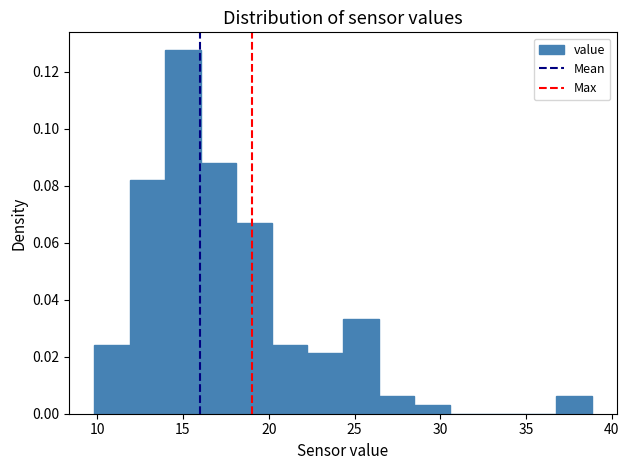

Reading left to right, transcribe this chart: for each bar, give the range it covers on the x-axis and its height. Neither the bar edges nor the heights are printed on the chart, so give them approximately, as read against the axes.

10.0 to 12.0: 0.024
12.0 to 14.0: 0.082
14.0 to 16.0: 0.128
16.0 to 18.0: 0.088
18.0 to 20.0: 0.066
20.0 to 22.5: 0.024
22.5 to 24.5: 0.022
24.5 to 26.5: 0.034
26.5 to 28.5: 0.006
28.5 to 30.5: 0.004
30.5 to 32.5: 0
32.5 to 34.5: 0
34.5 to 37.0: 0
37.0 to 39.0: 0.006